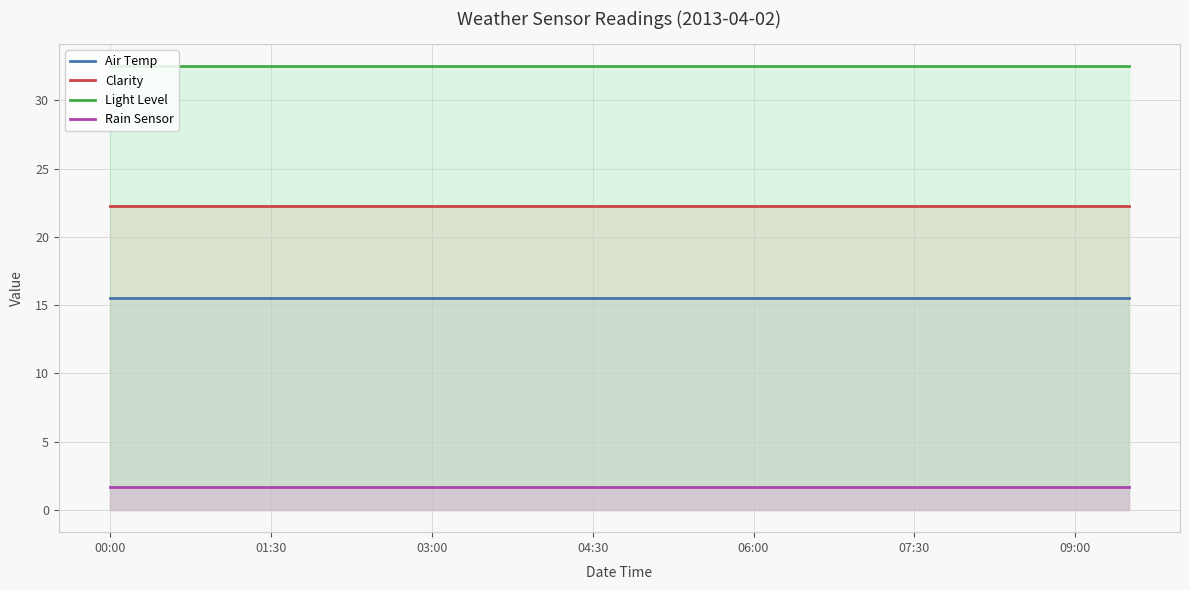

What is the maximum value shown in the chart?

32.5